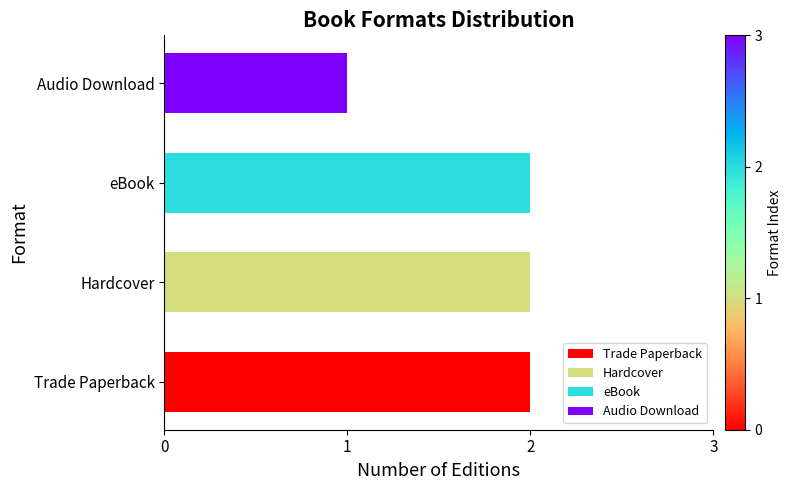

Are the bars grouped side by side (vs. stacked)?

No